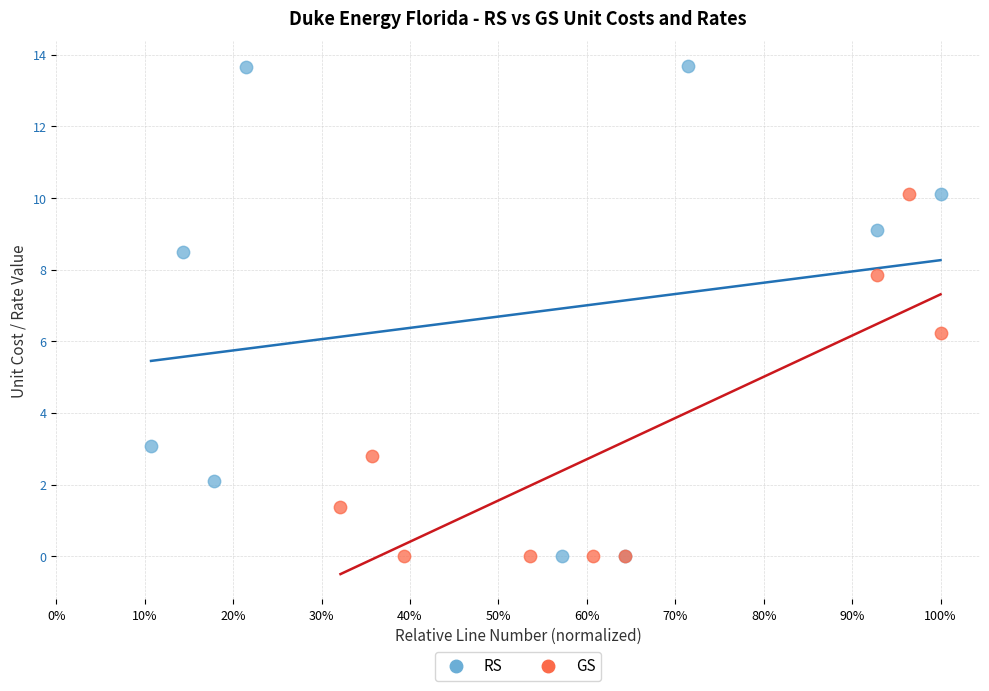

What are all the series names shown in the legend?

RS, GS